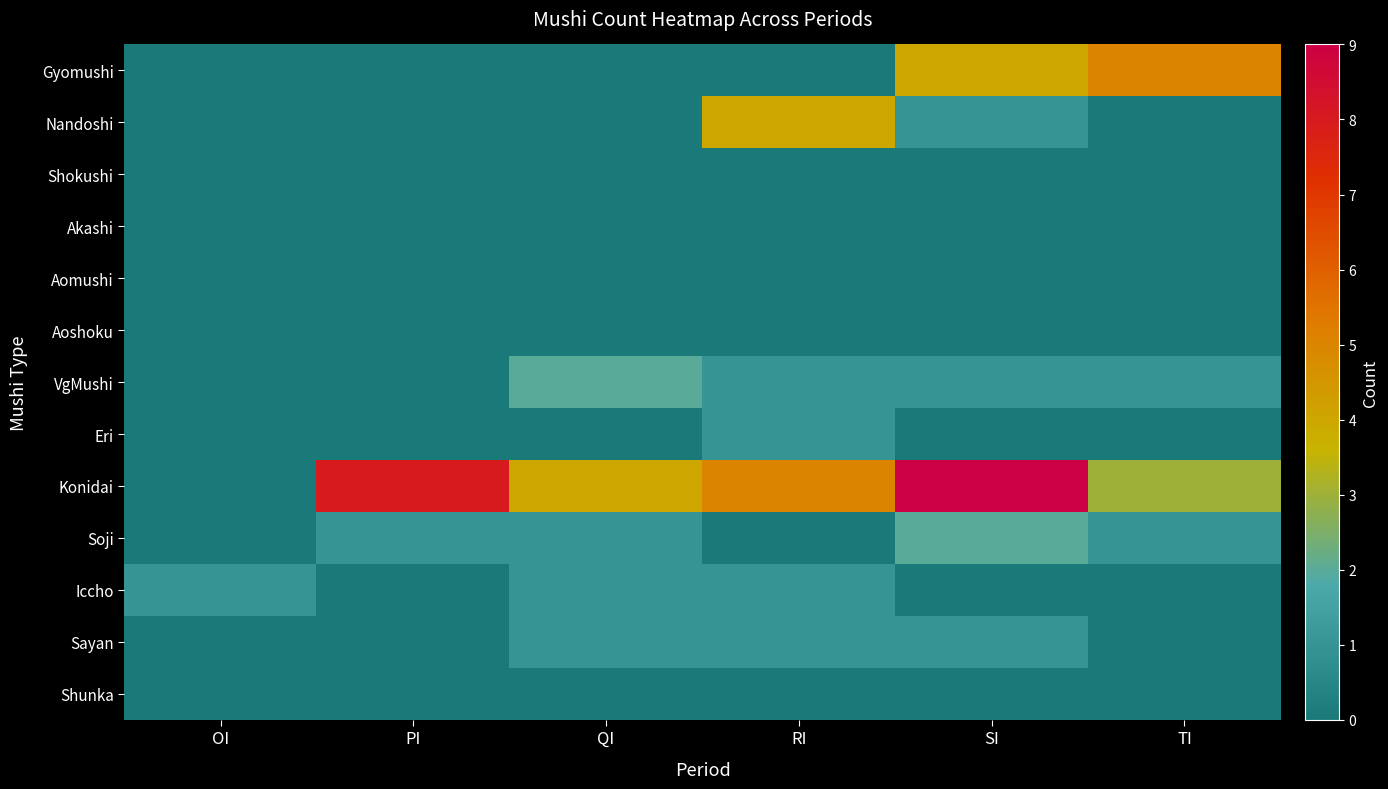

Count the number of categories in the chart.

6